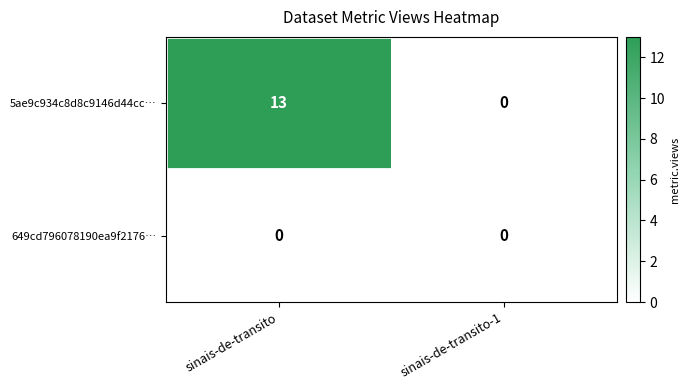

Which label corresponds to the largest value in the chart?

sinais-de-transito